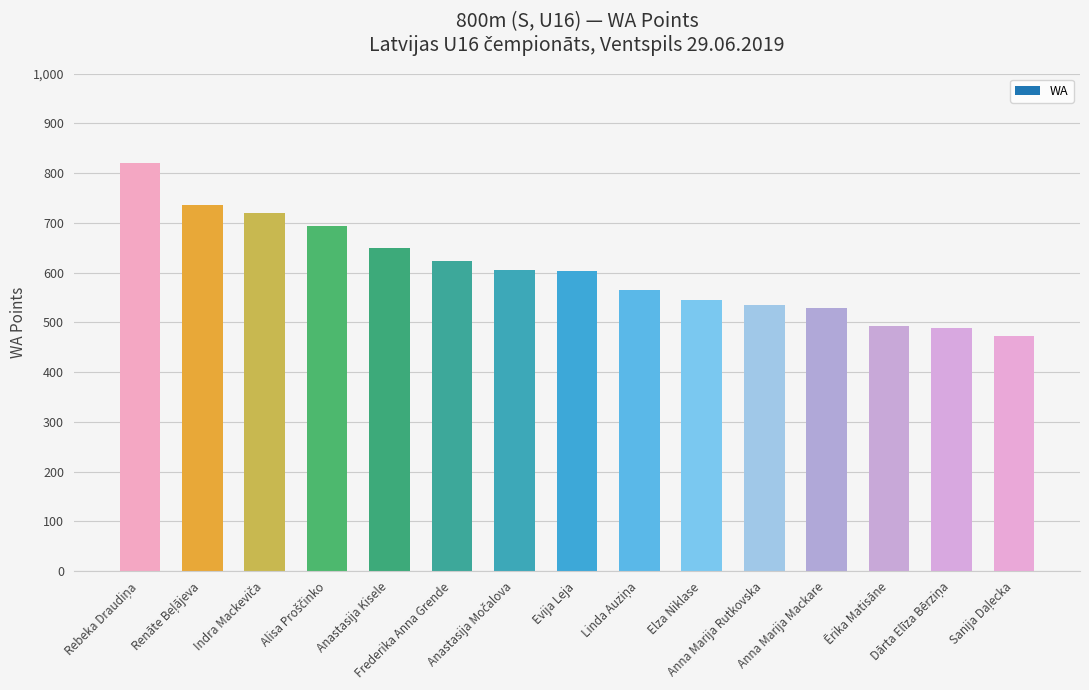

What is the smallest value displayed?

473